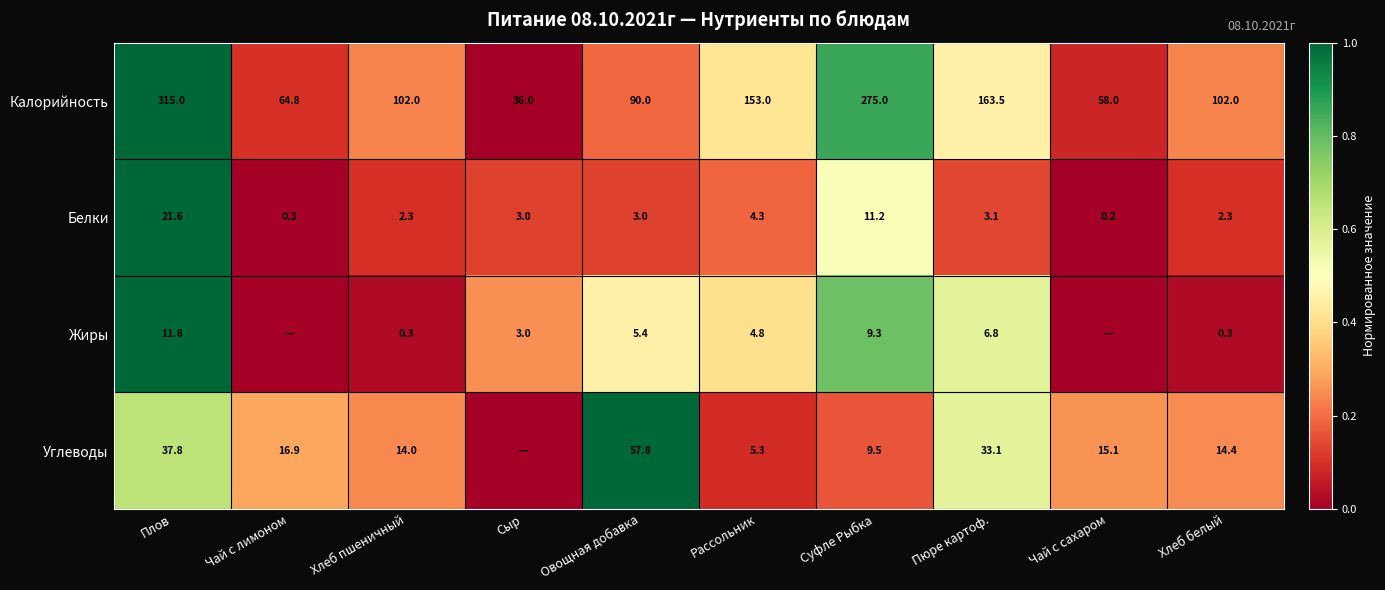

What is the sum of all Калорийность values?

1359.3